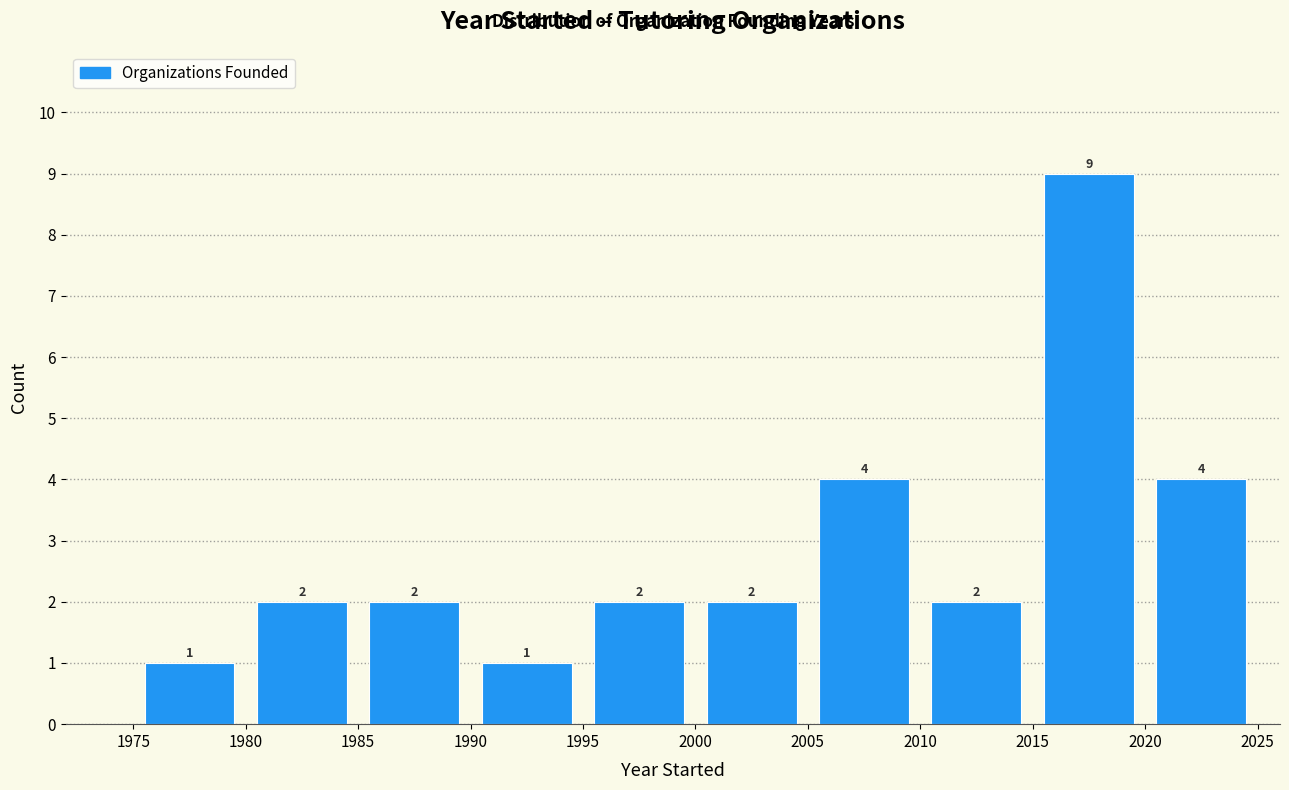

Over which range of the x-axis is the bar tallest?

2015 to 2020